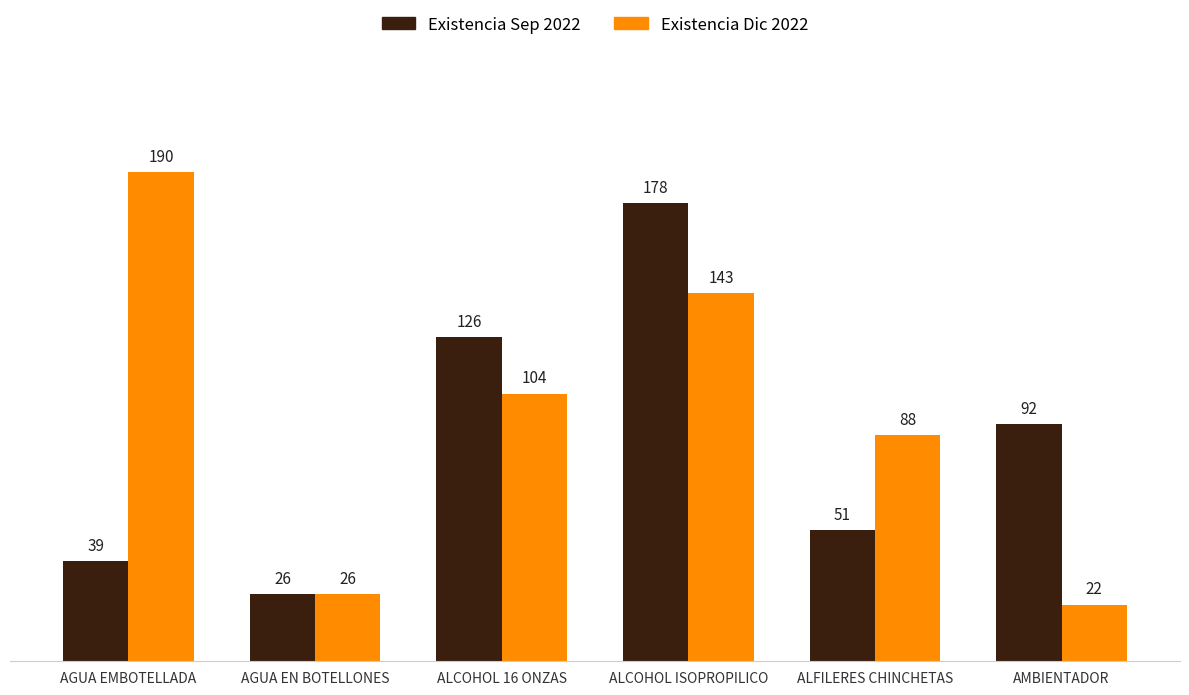

What is the smallest value displayed?

22